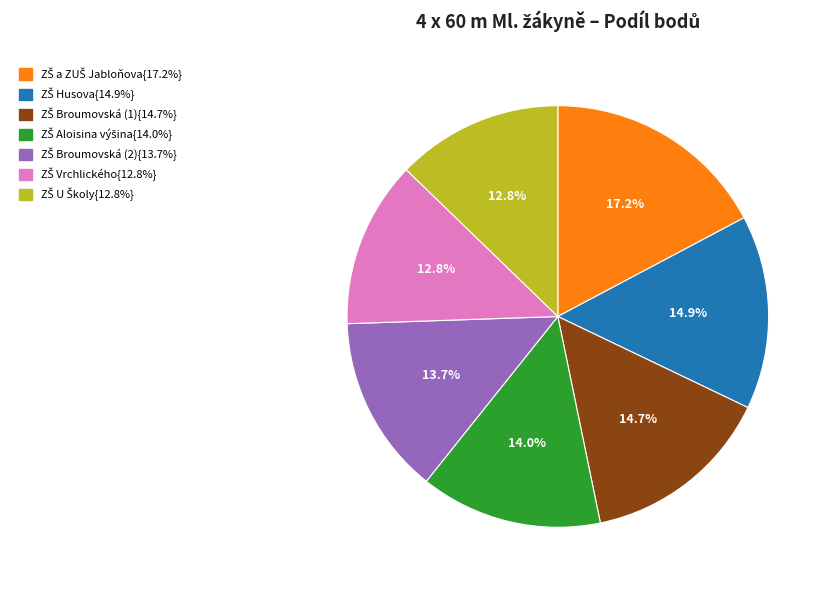

Is there any slice that represents more than half of the pie?

No